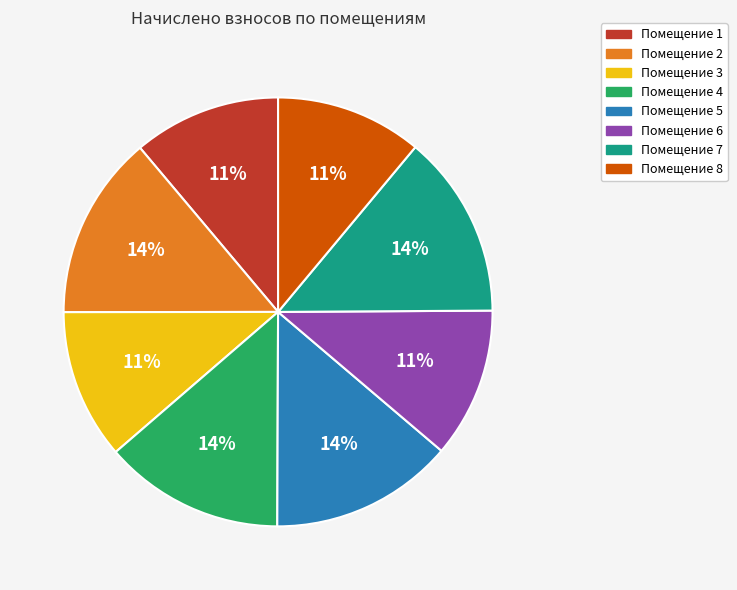

Is it true that Помещение 6 is 11% of the pie?

True